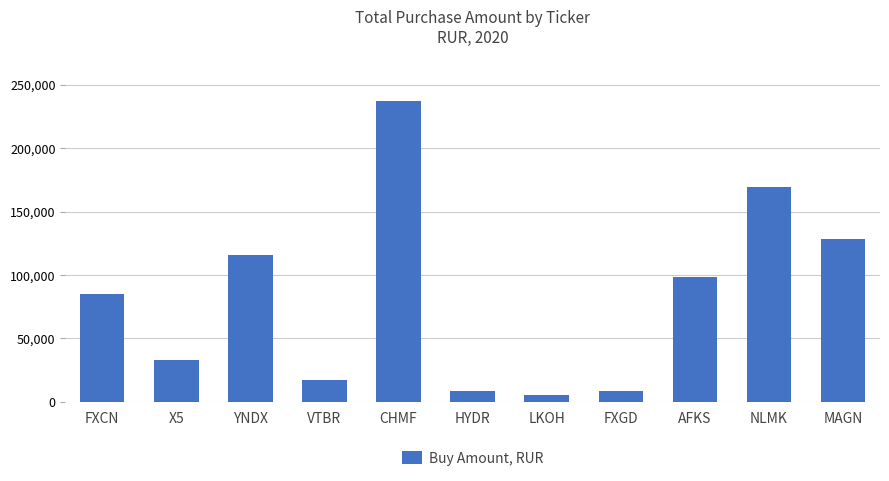

What is the label of the 11th bar from the left?

MAGN